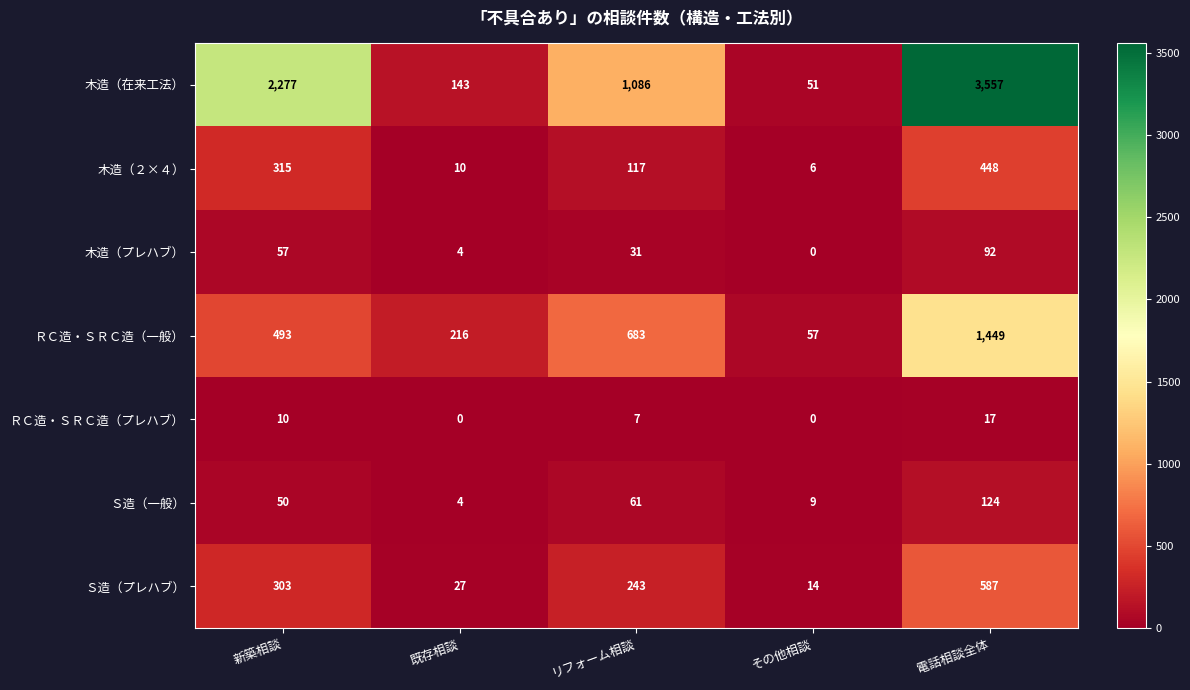

Count the number of data series in this chart.

7